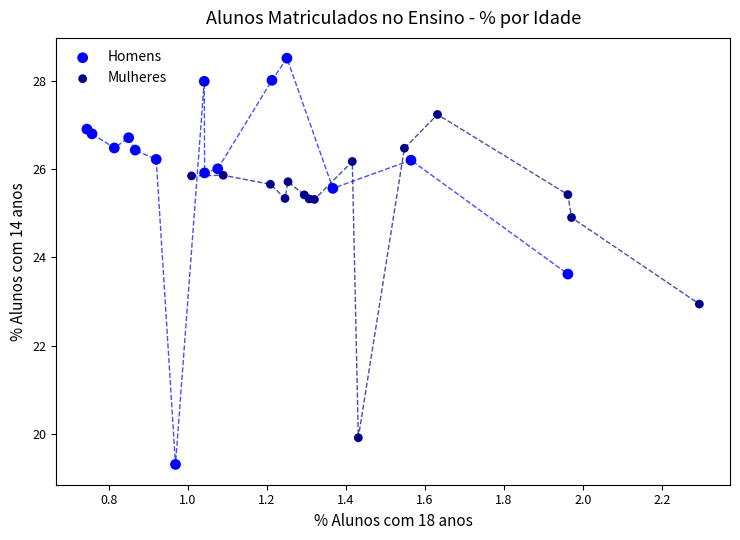

Which series contains the highest Y value?

Homens